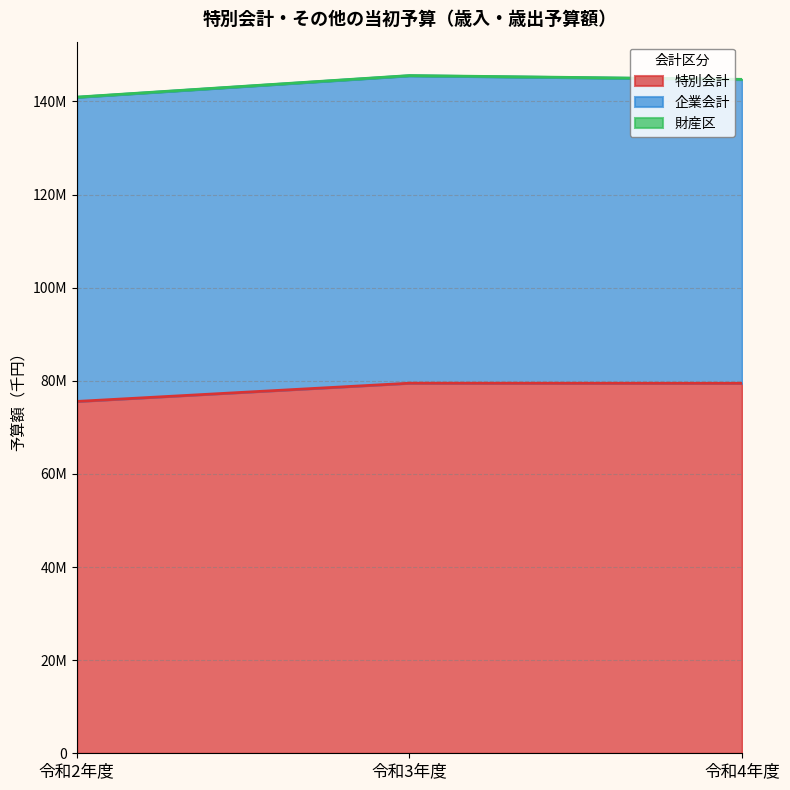

At which label is 特別会計 closest to 77521750?

令和4年度